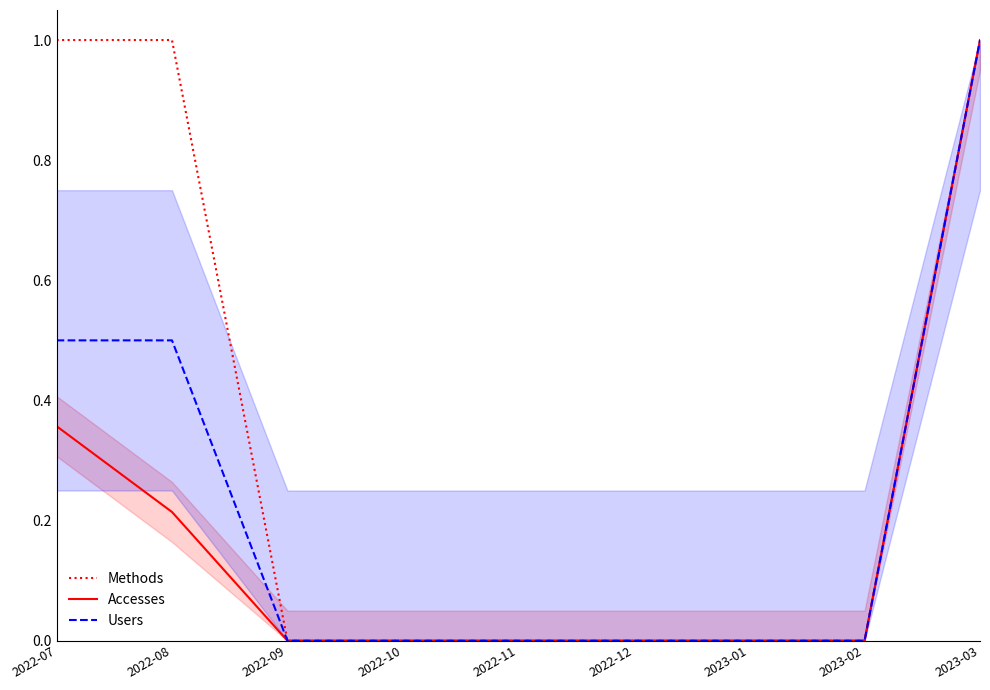

What is the average value of the Users series?

0.2